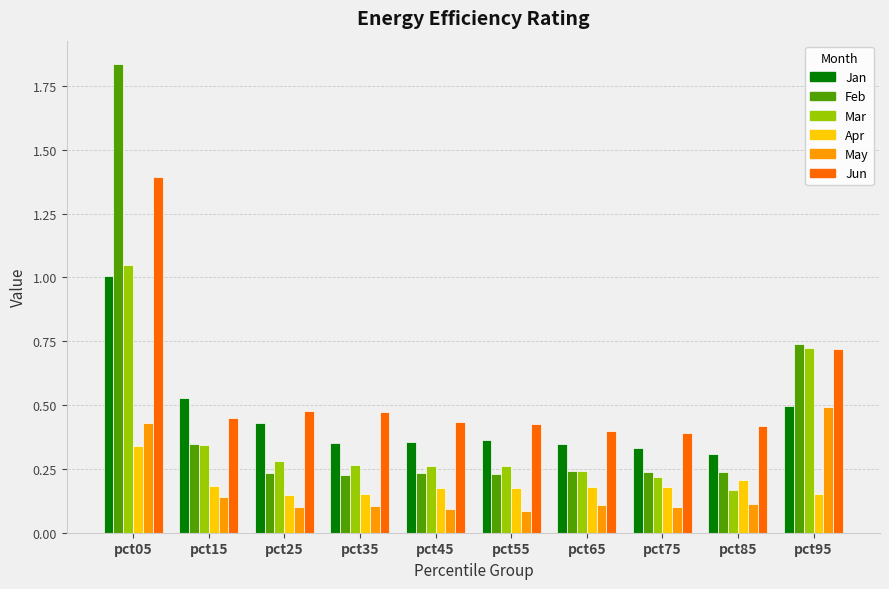

Count the number of data series in this chart.

6